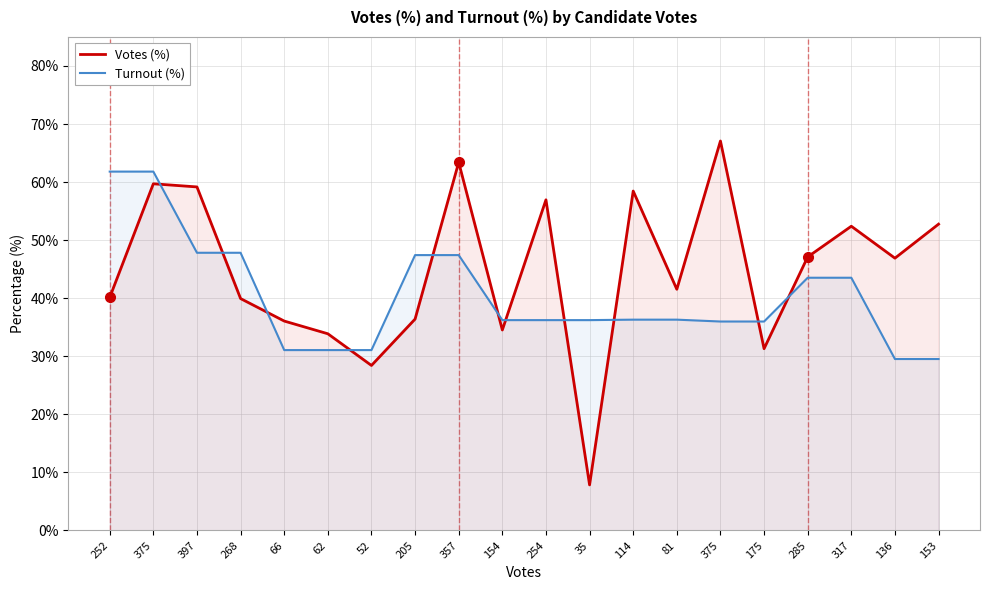

Reading right to left, transcribe all the data shown in this chart.

Votes (%): 52.8	46.9	52.4	47.1	31.3	67.1	41.5	58.5	7.8	57.0	34.5	63.4	36.4	28.4	33.9	36.1	39.9	59.2	59.7	40.1
Turnout (%): 29.5	29.5	43.5	43.5	36.0	36.0	36.3	36.3	36.2	36.2	36.2	47.4	47.4	31.1	31.1	31.1	47.8	47.8	61.8	61.8